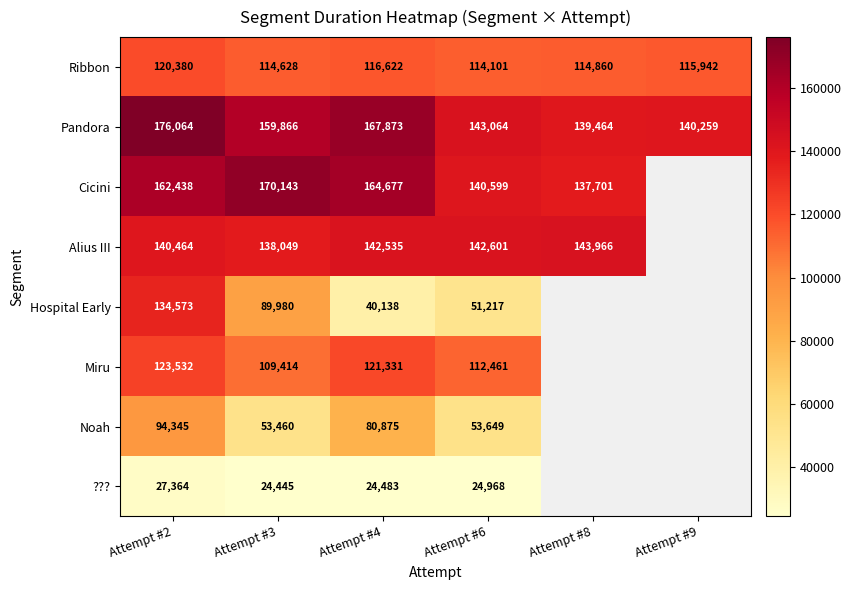

At Attempt #2, list the series in order from largest to smallest.

Pandora, Cicini, Alius III, Hospital Early, Miru, Ribbon, Noah, ???